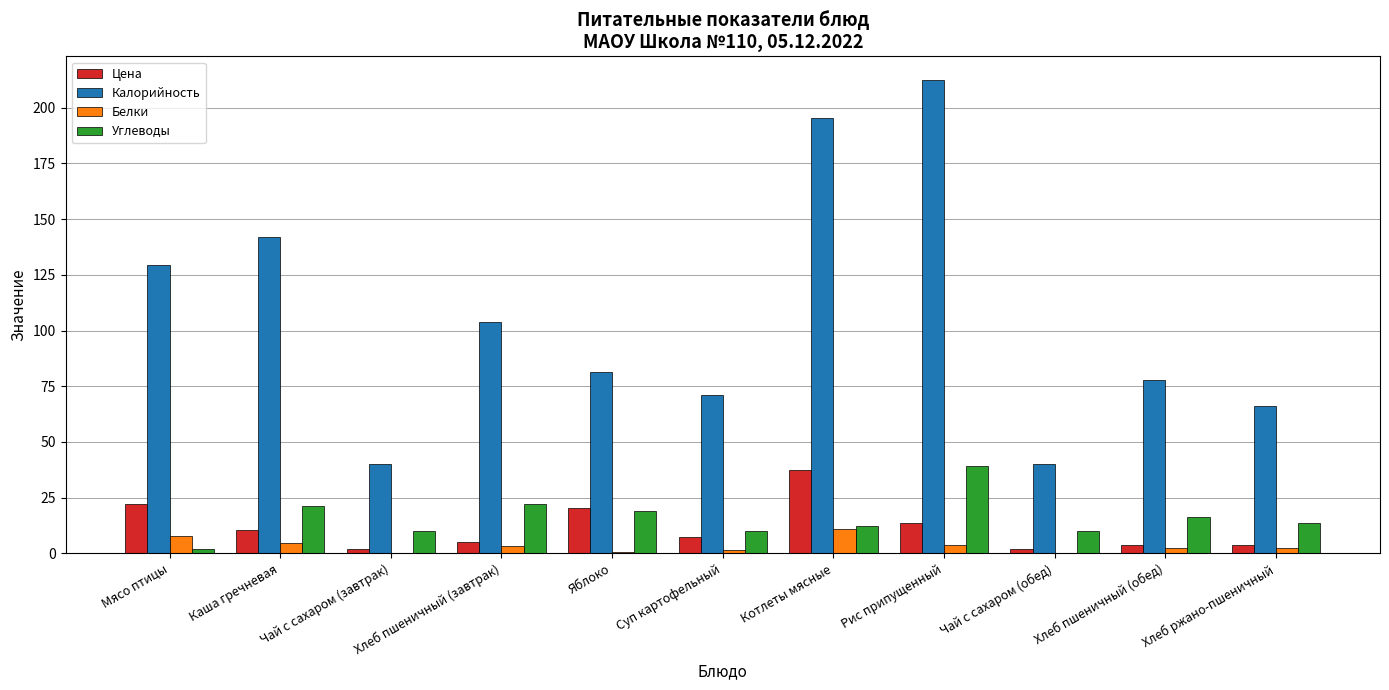

Between Мясо птицы and Хлеб пшеничный (обед), which series saw the biggest shift?

Калорийность